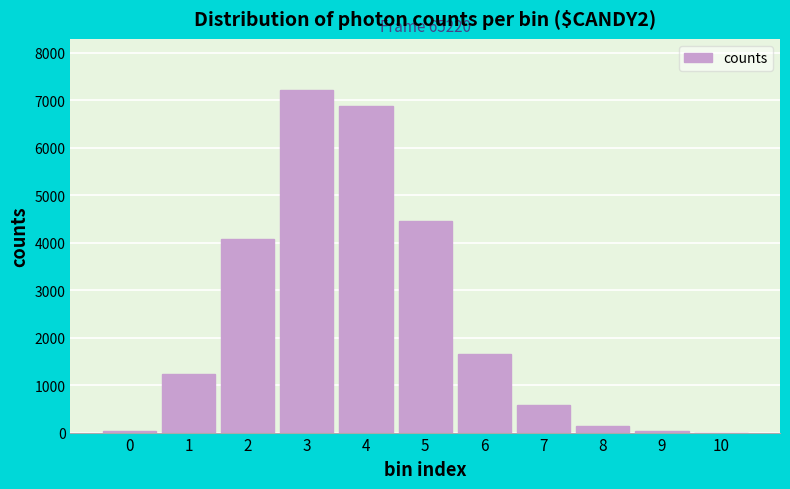

What is the change in value from 2 to 4?

+2796